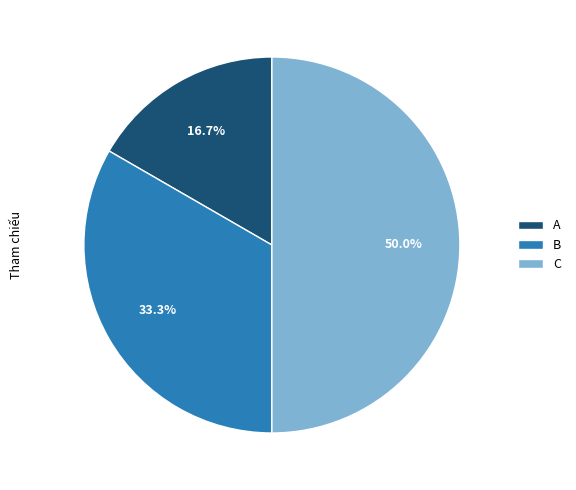

Does B account for over 50% of the chart?

No